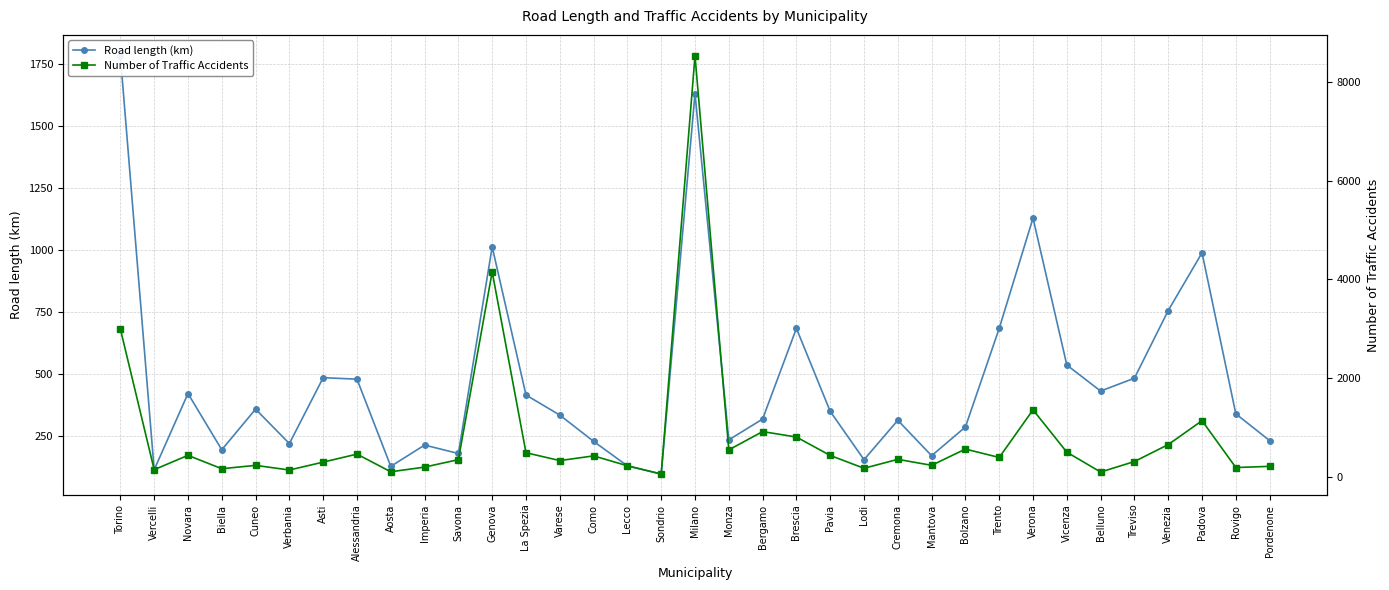

At which label does Number of Traffic Accidents first exceed 357?

Torino